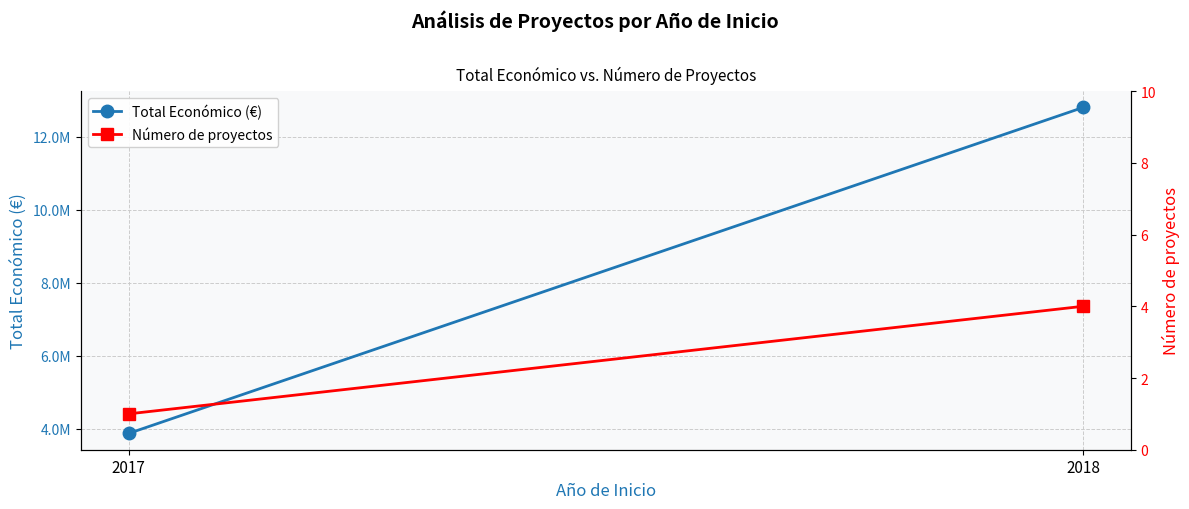

What are all the series names shown in the legend?

Total Económico (€), Número de proyectos